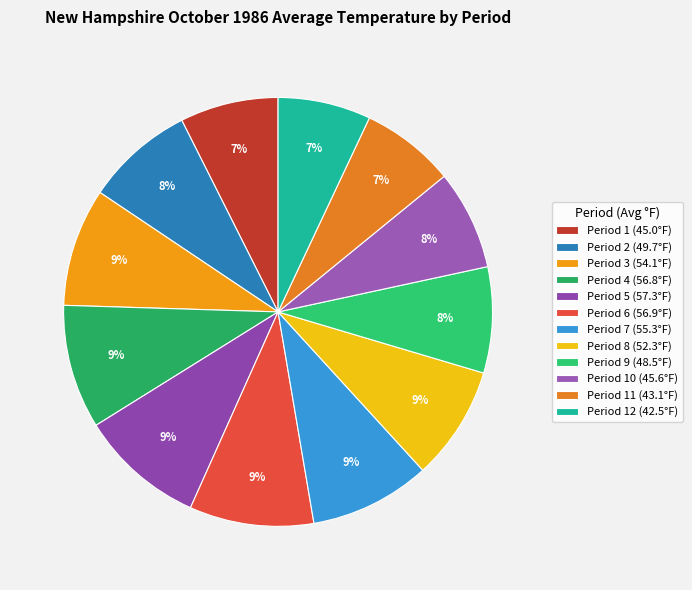

How many slices are in this pie chart?

12